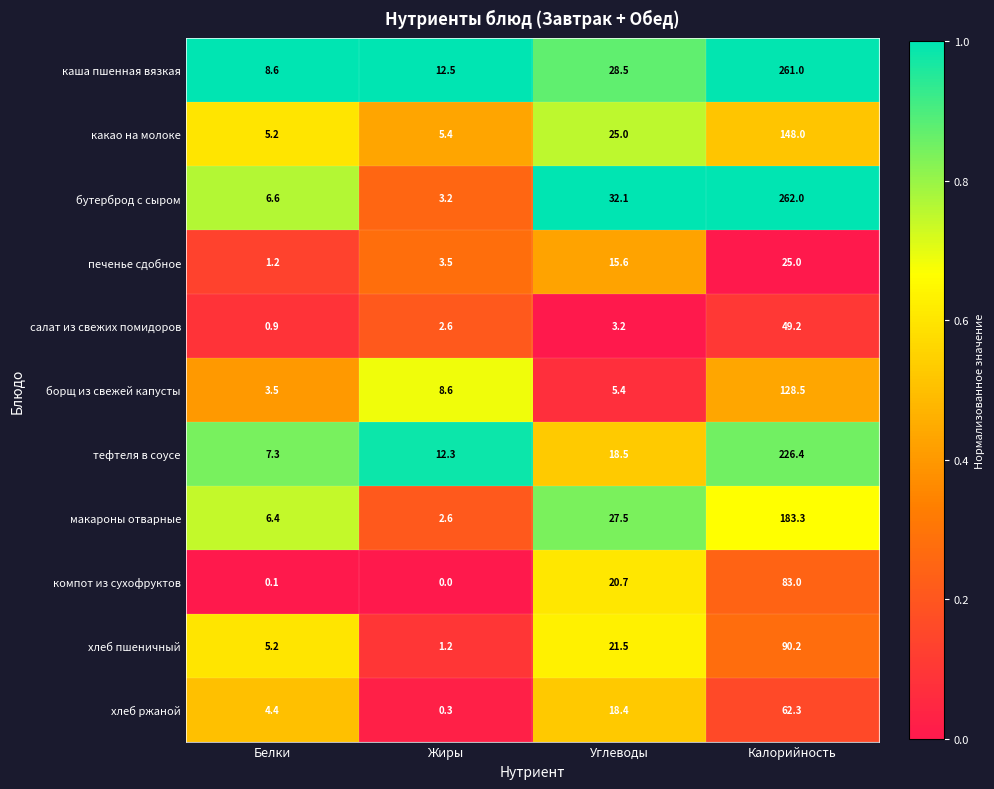

Which series has the largest total across all categories?

каша пшенная вязкая